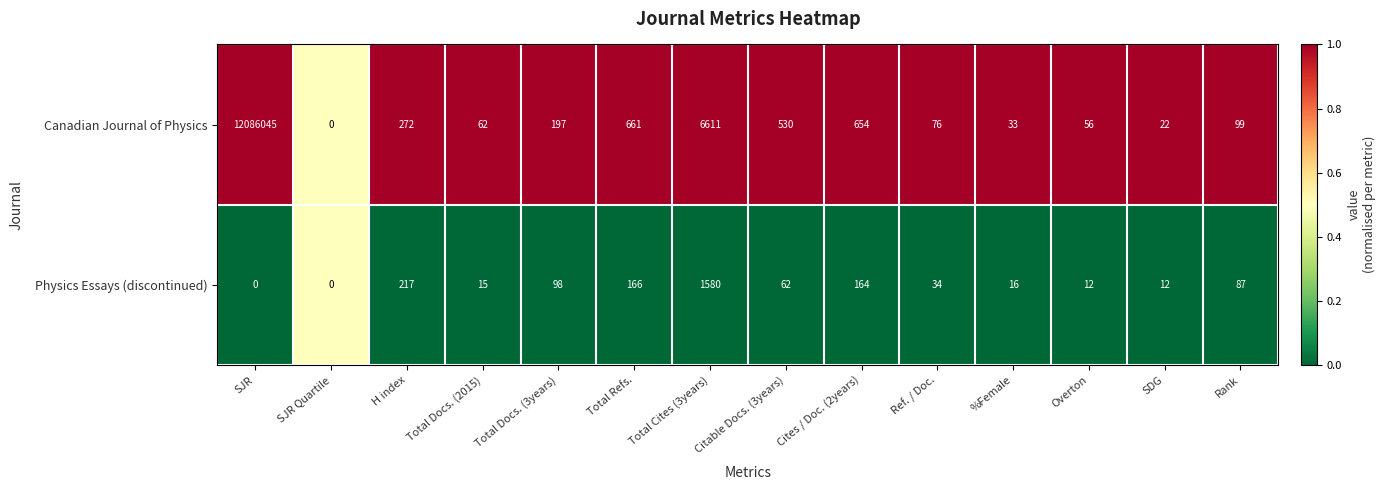

At which label does Physics Essays (discontinued) first exceed 62?

H index